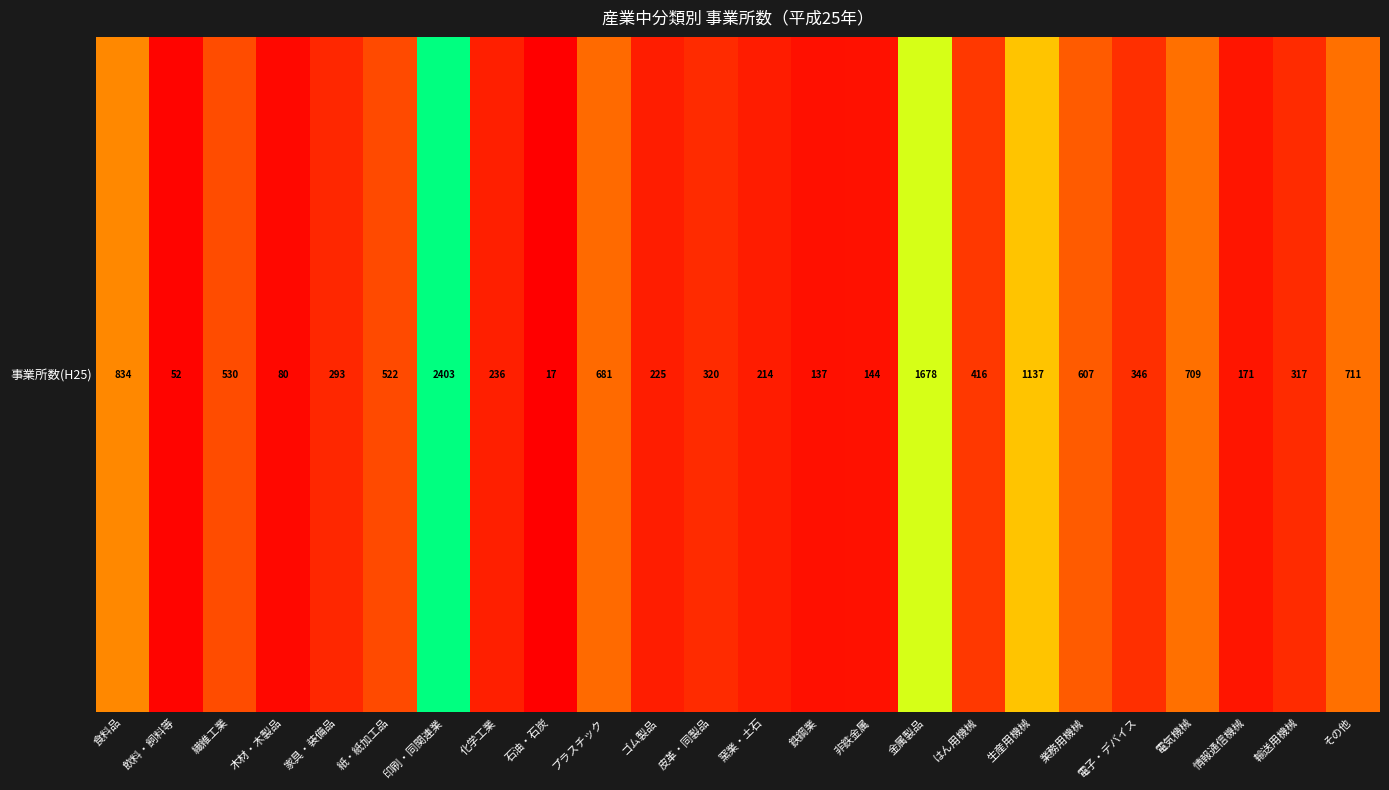

True or false: the data shows 93 at 飲料・飼料等.

False